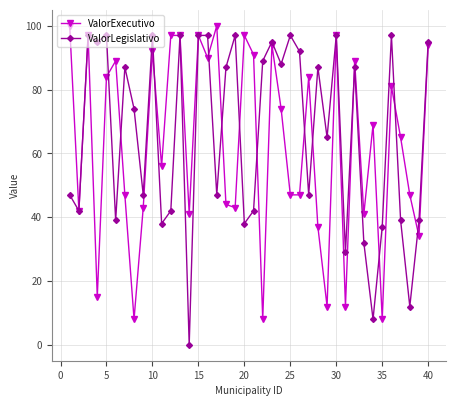

Does the chart have visible grid lines?

Yes